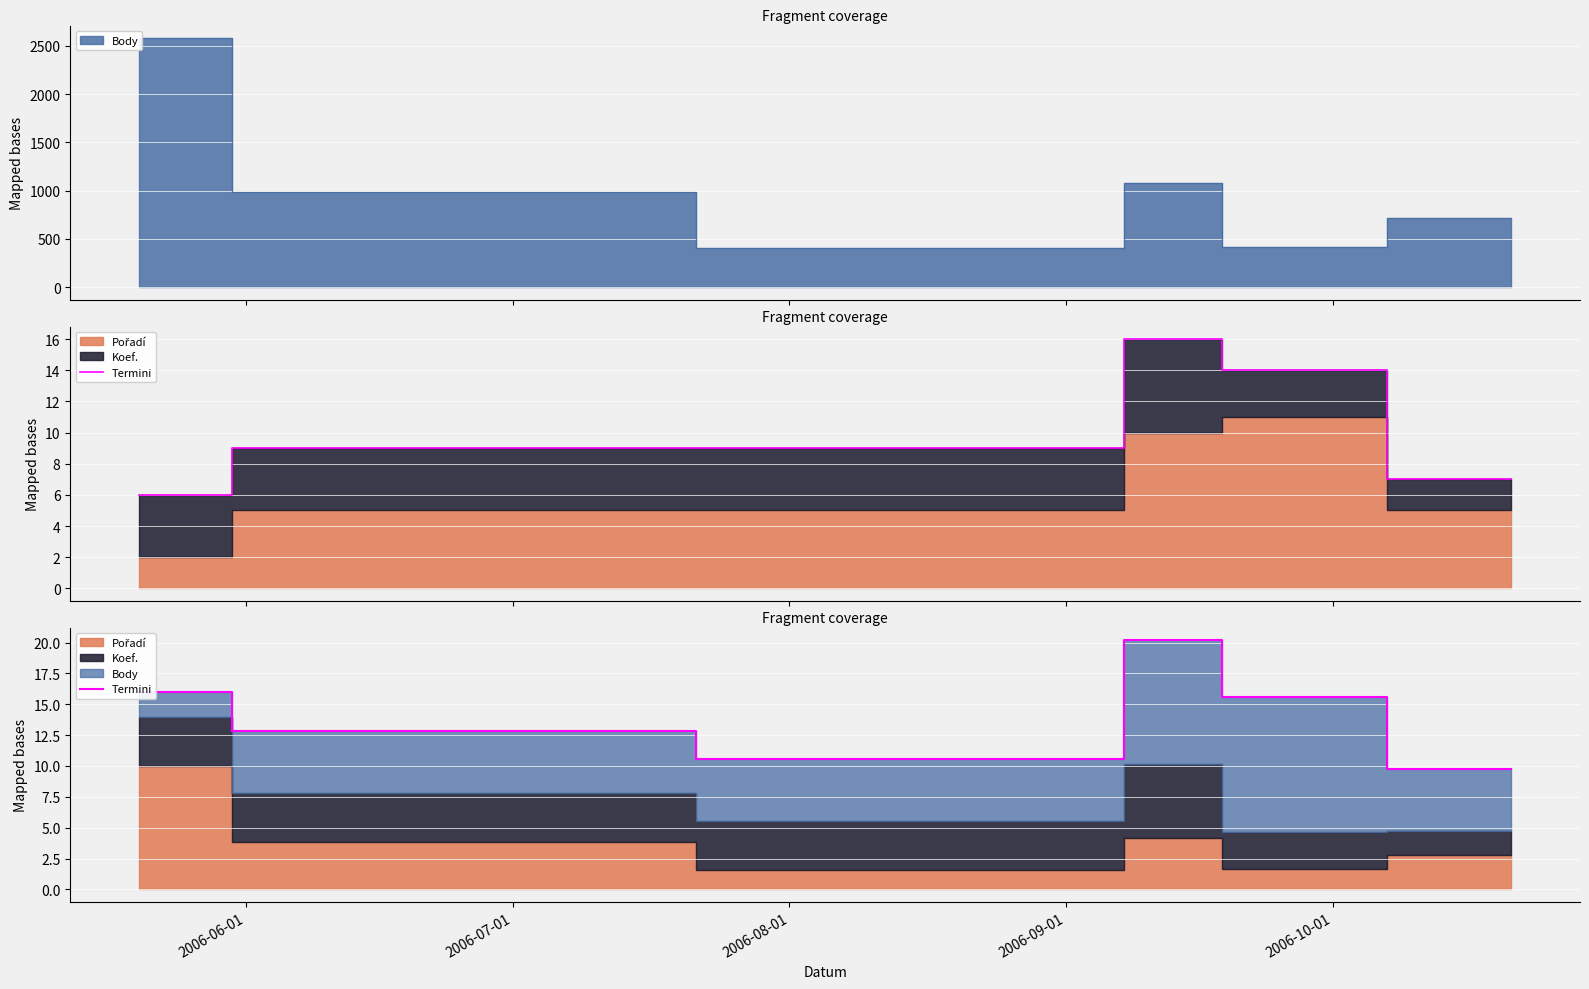

Reading left to right, what are all the values shown in this chart?

16.0	12.8	10.6	20.2	15.6	9.8